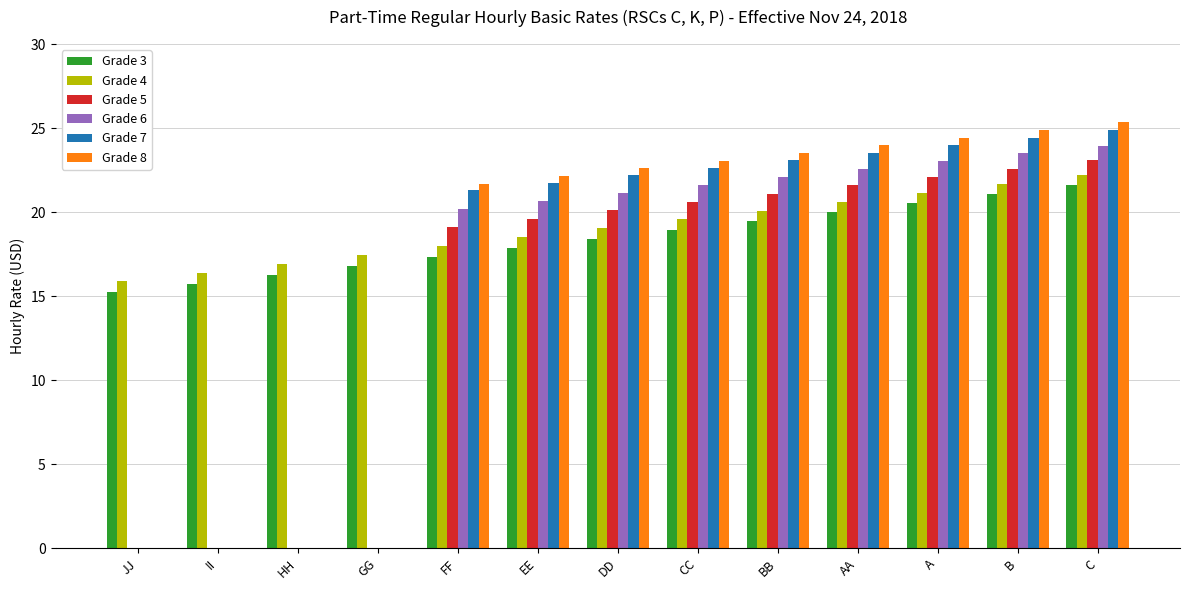

True or false: Grade 7 has a value of 41.0 at C.

False